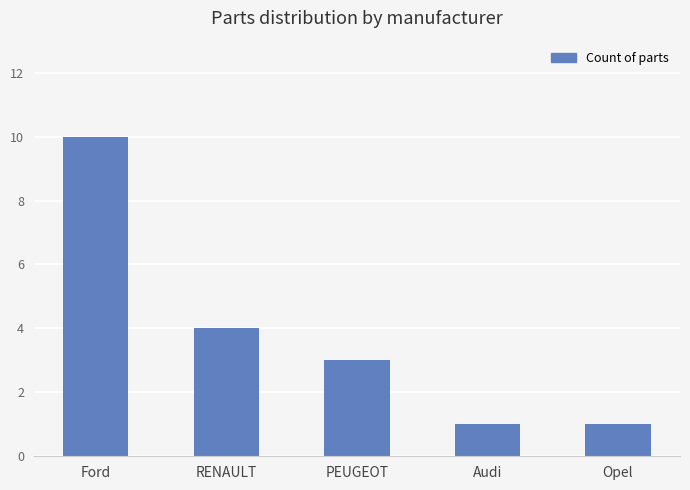

Which category has the highest value across all series?

Ford